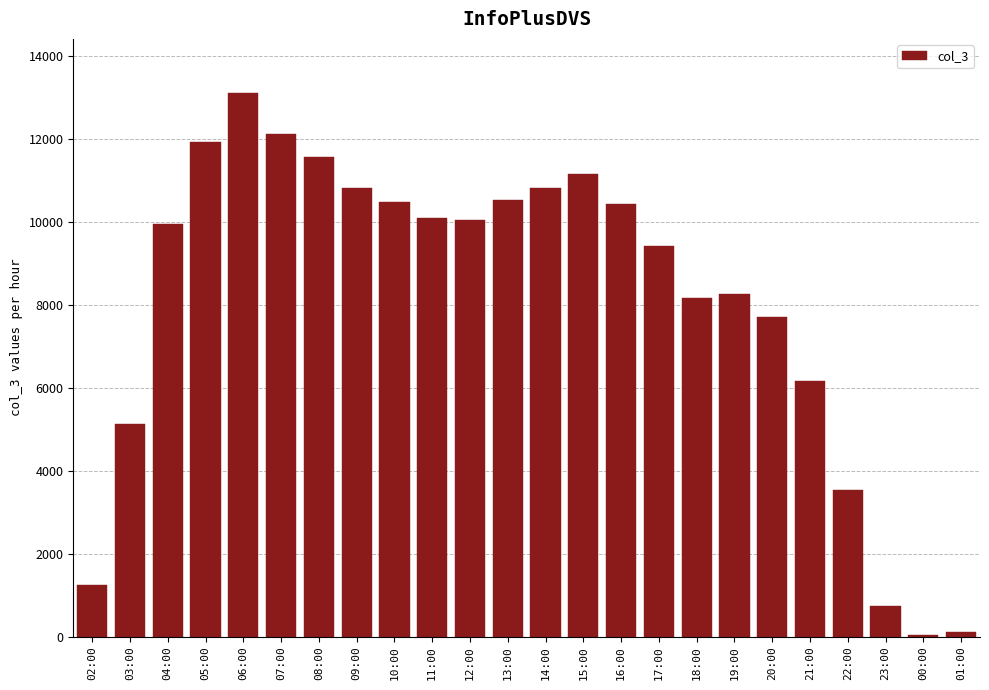

The chart shows a value of 2356 at 21:00. True or false?

False